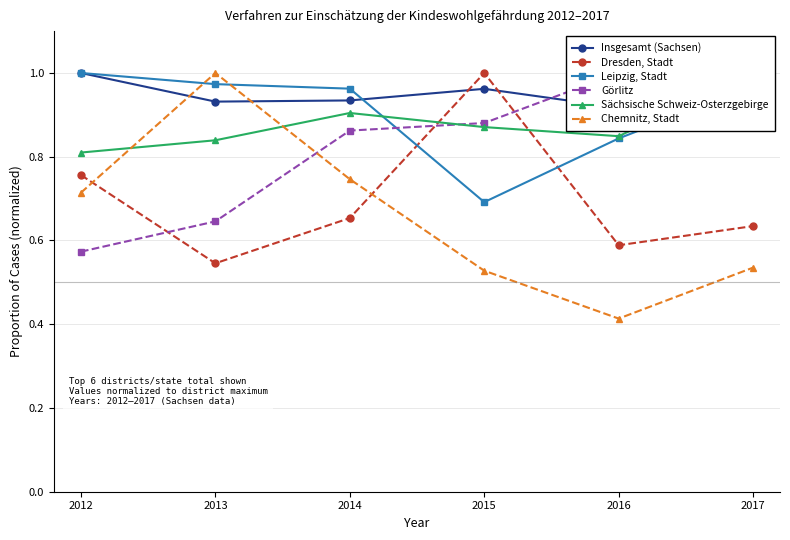

At how many categories does at least one series exceed 0?

6